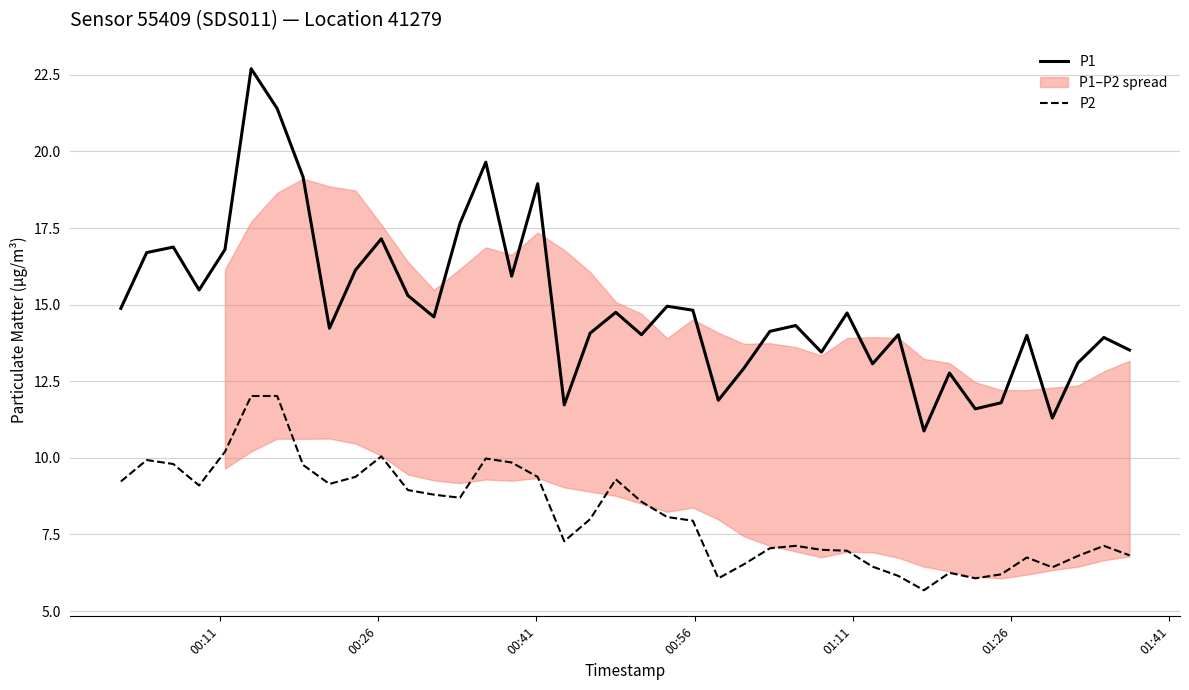

True or false: P1 and P2 intersect in this chart.

False